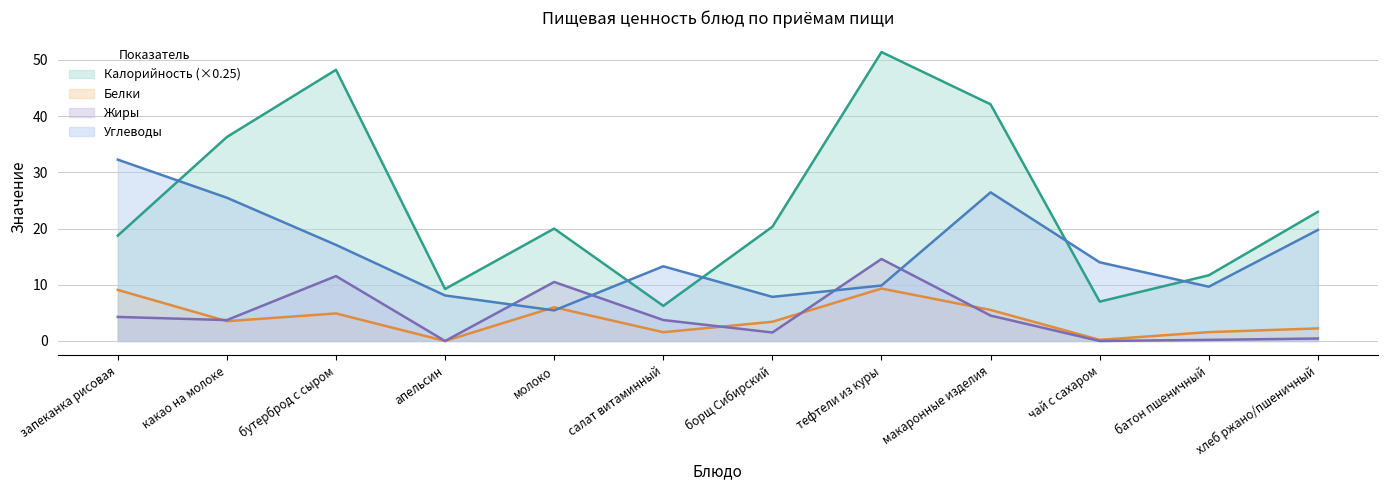

Where is the first local minimum for Углеводы?

молоко